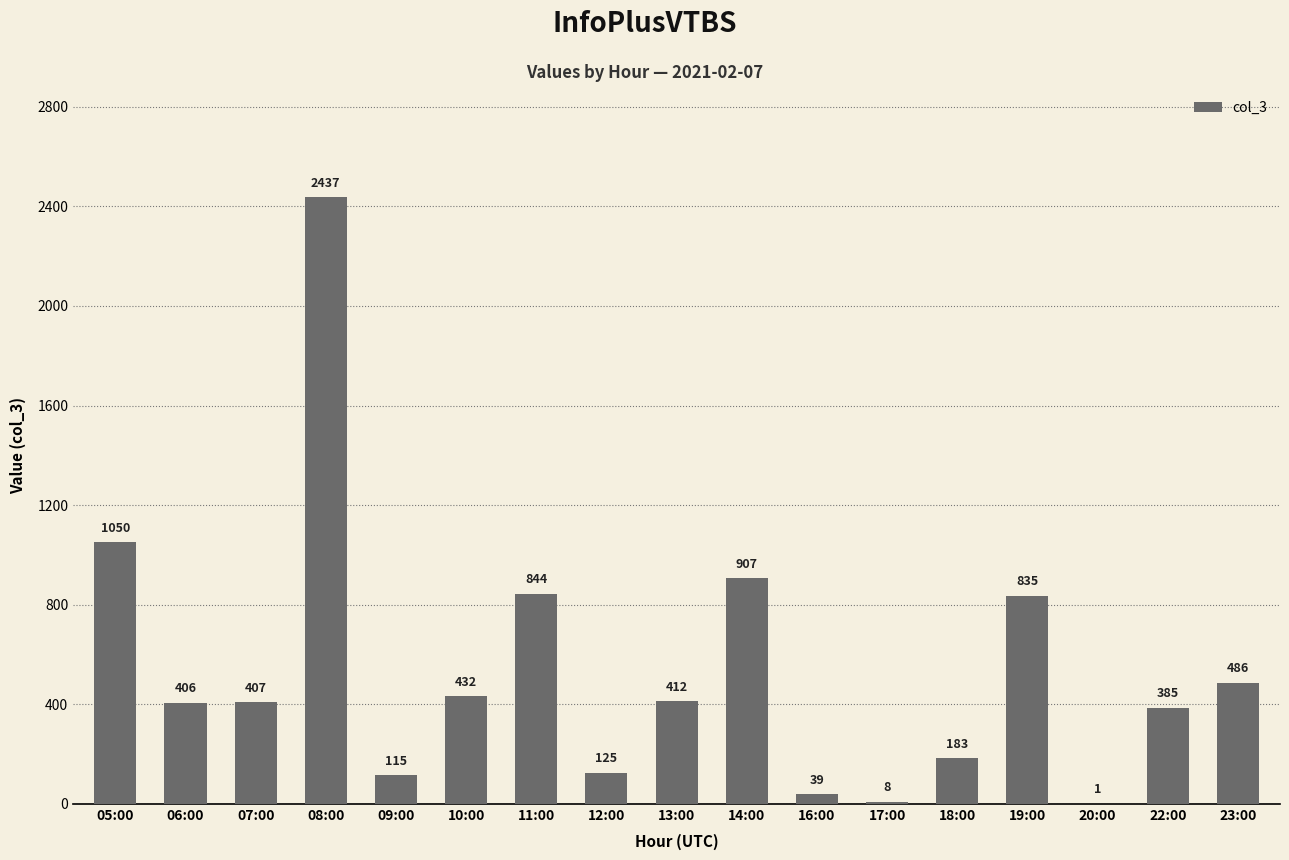

What is the maximum value shown in the chart?

2437